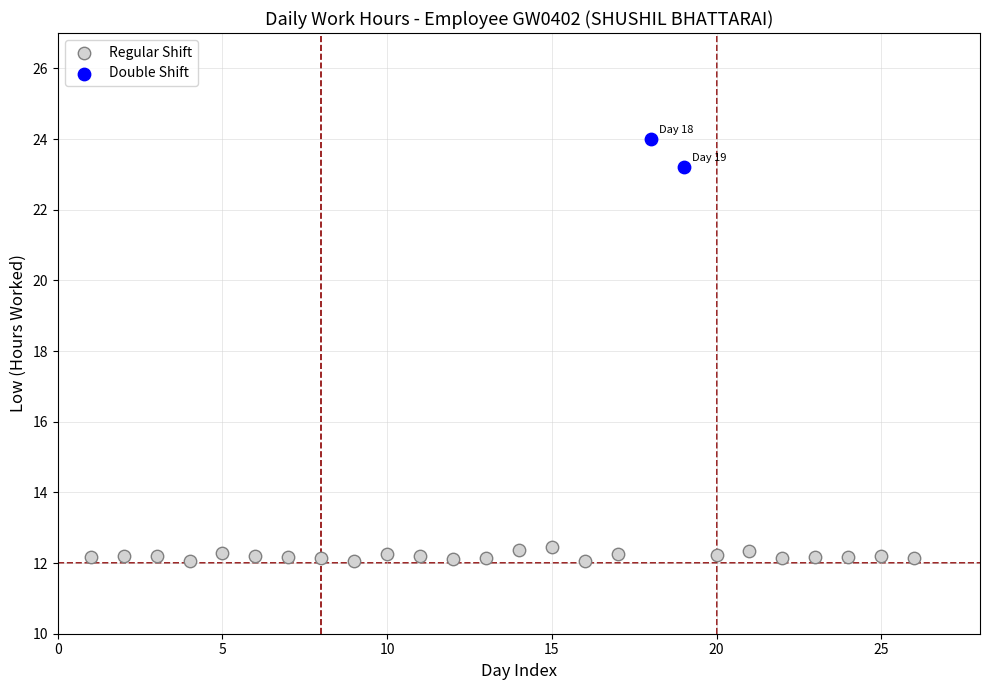

What are all the series names shown in the legend?

Regular Shift, Double Shift